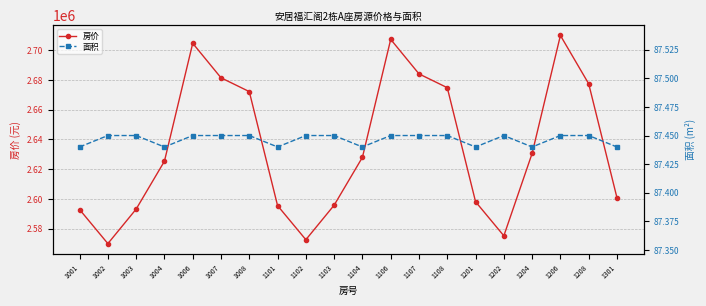

How many 面积 values are between 87 and 88?

20